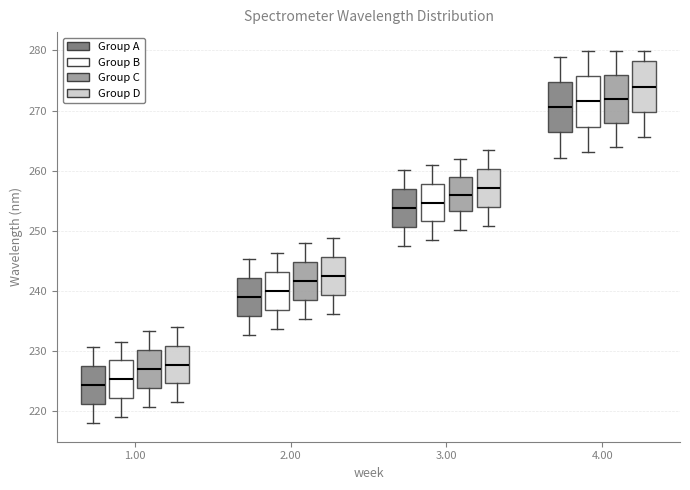

Where is the upper edge of the box for 2.00 (Group A) on the y-axis? The values are not printed on the chart, so give them approximately, as read against the axis.

242